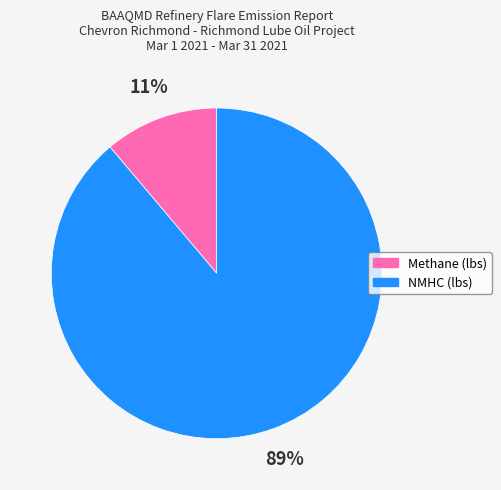

To the nearest percent, what is the combined percentage of Methane (lbs) and NMHC (lbs)?

100%